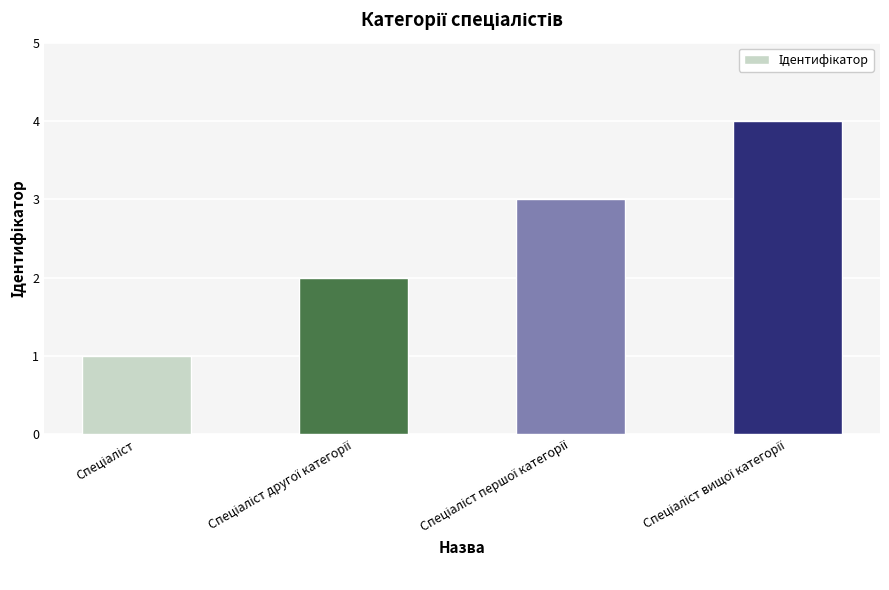

Count the number of categories in the chart.

4